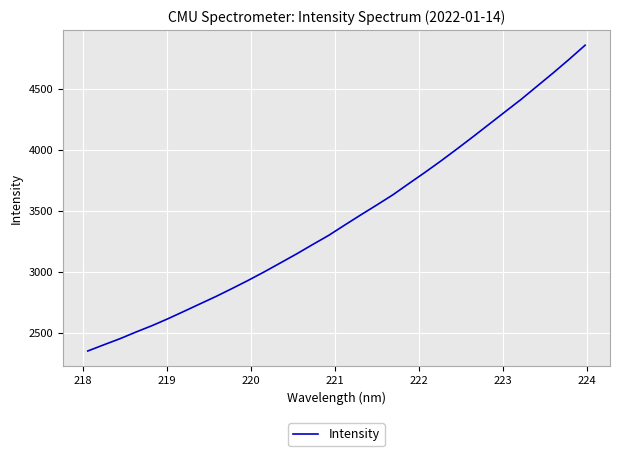

What is the difference between the maximum and minimum values?

2506.2